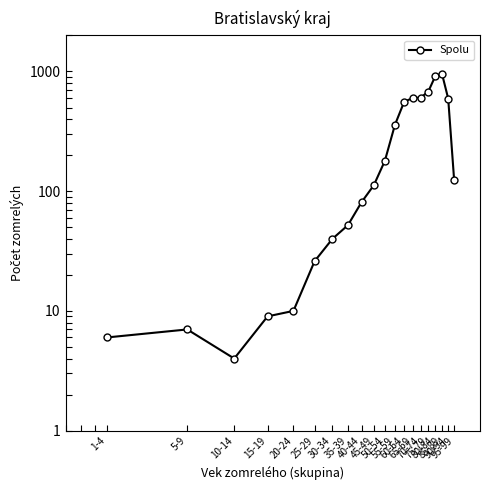

How many points are higher than both their immediate neighbors (excluding endpoints)?

2